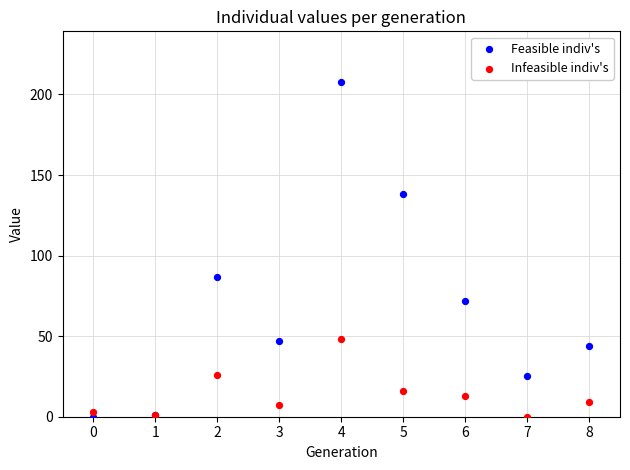

Across all series, what Y value is closest to 104?

87